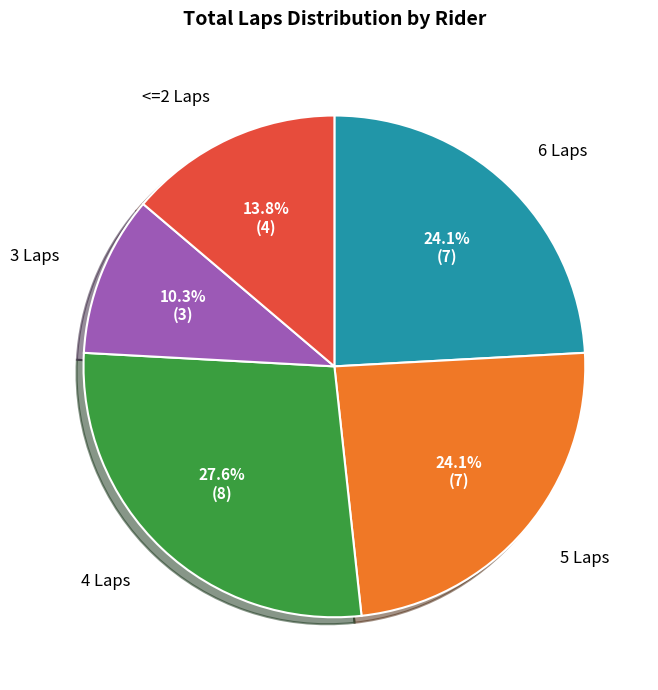

Does any single category account for the majority?

No